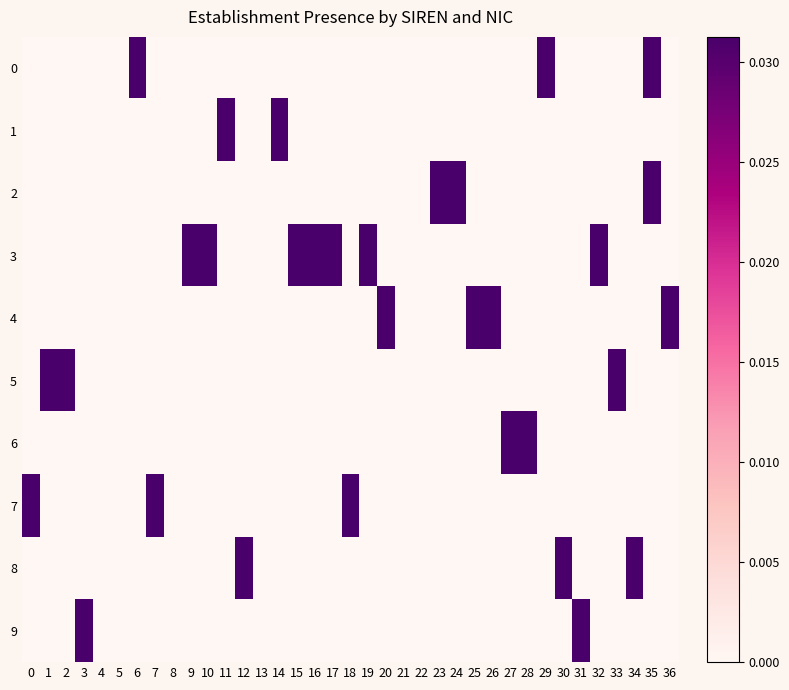

List the series in order of their peak value, lowest first.

0, 1, 2, 3, 4, 5, 6, 7, 8, 9